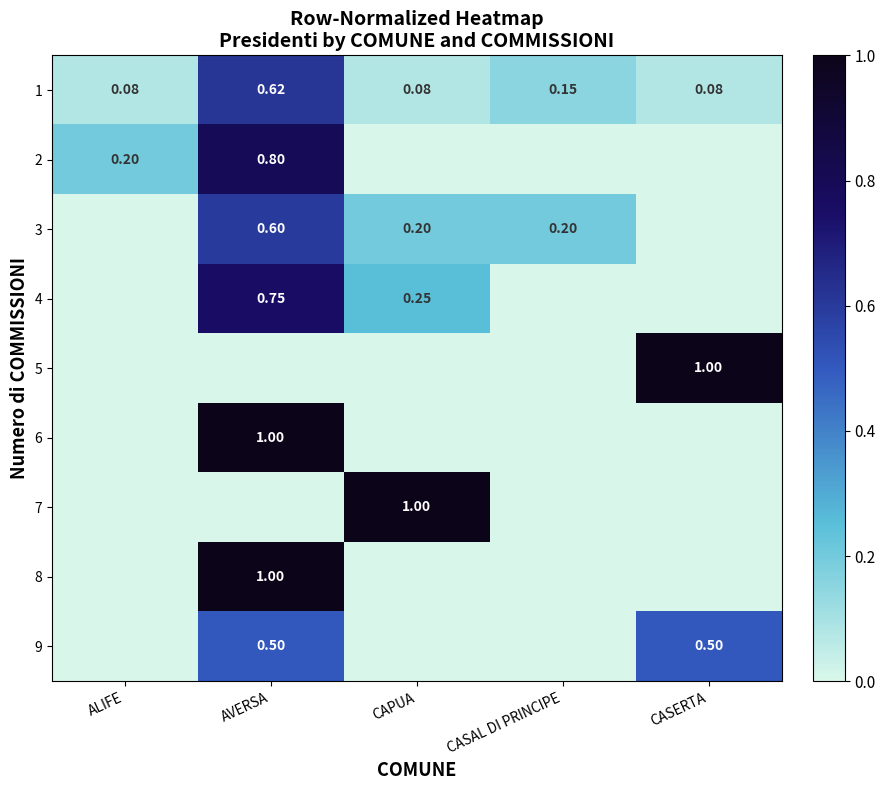

The value of 7 at CAPUA is 0.2. True or false?

False